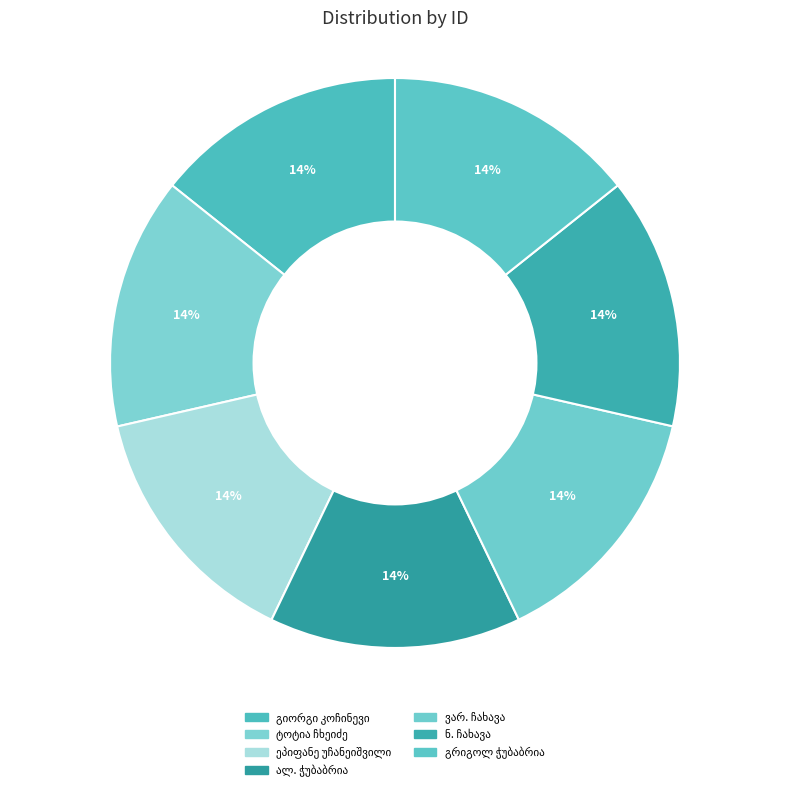

What is the ratio of the value at ვარ. ჩახავა to the value at ტოტია ჩხეიძე?

1.0